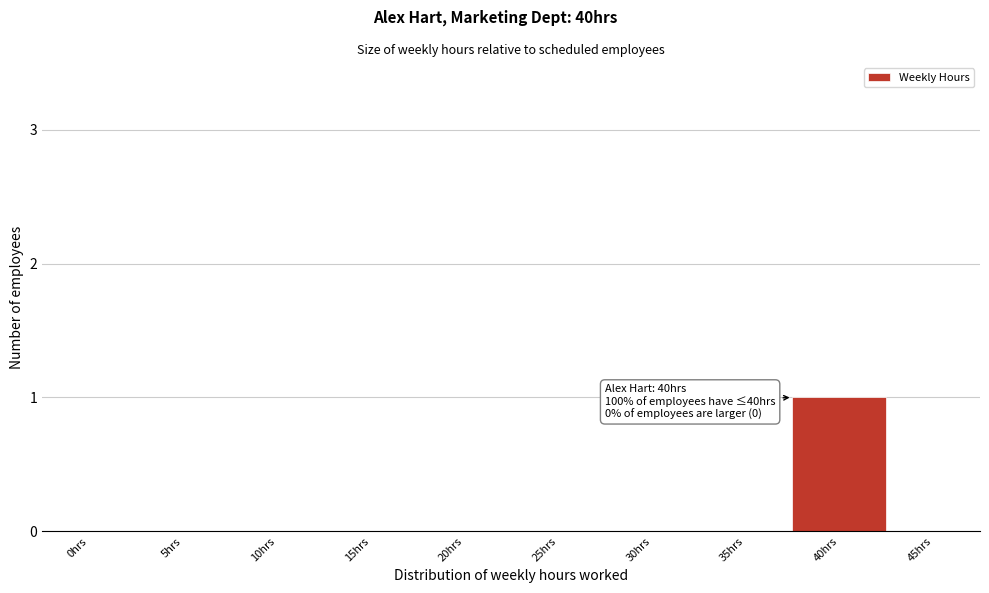

Reading left to right, list all the values displayed in this chart.

0hrs=0	5hrs=0	10hrs=0	15hrs=0	20hrs=0	25hrs=0	30hrs=0	35hrs=0	40hrs=1	45hrs=0